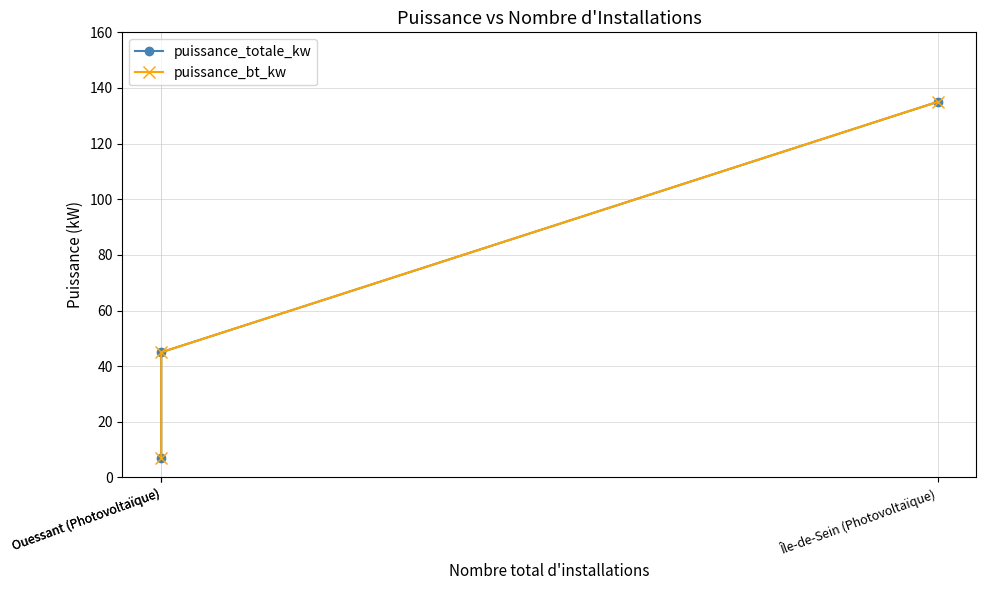

What are all the series names shown in the legend?

puissance_totale_kw, puissance_bt_kw